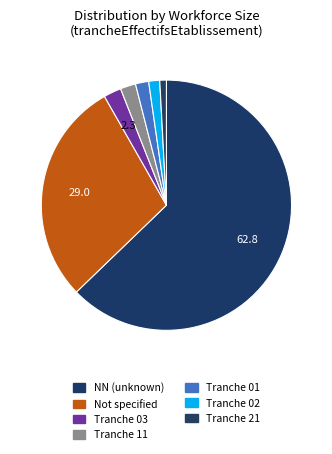

Count the number of slices in the pie.

7